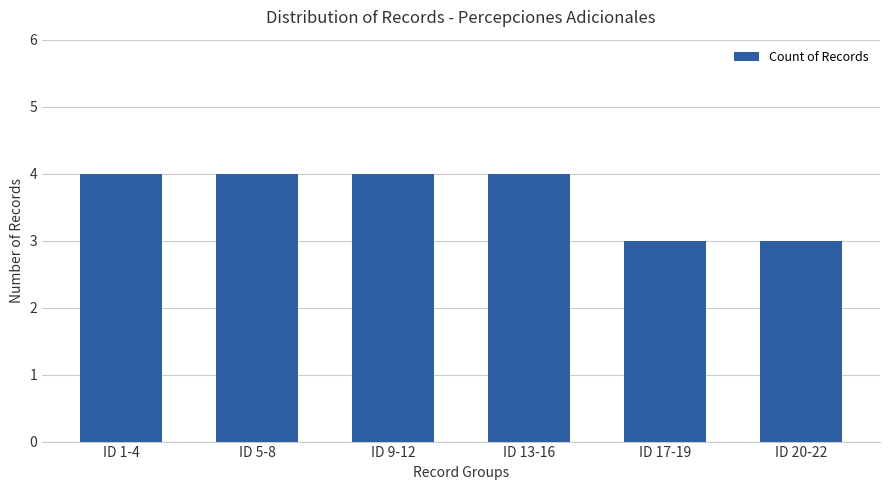

What is the smallest value displayed?

3